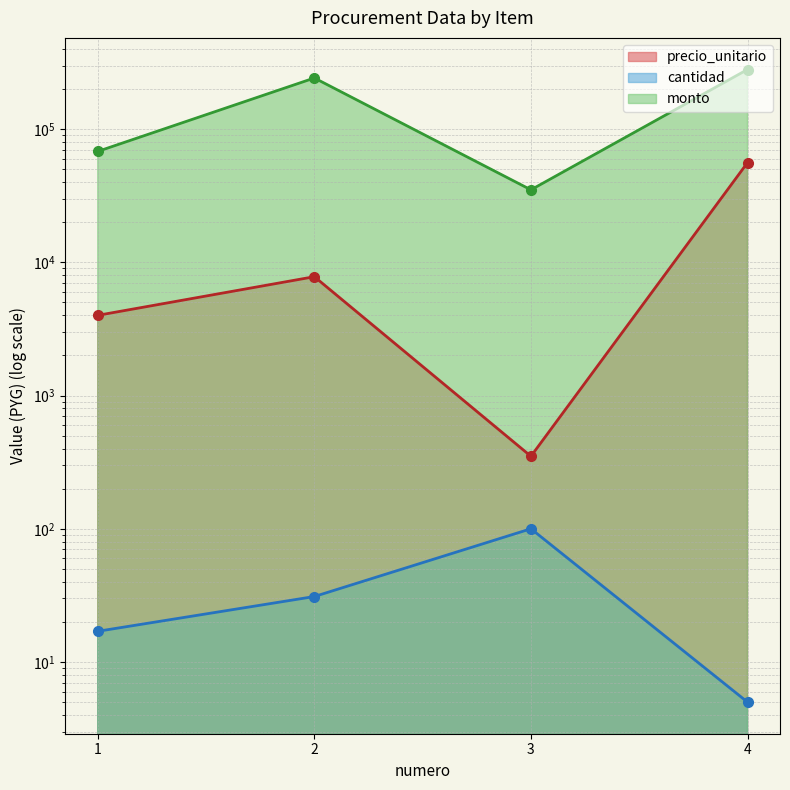

What are all the series names shown in the legend?

precio_unitario, cantidad, monto